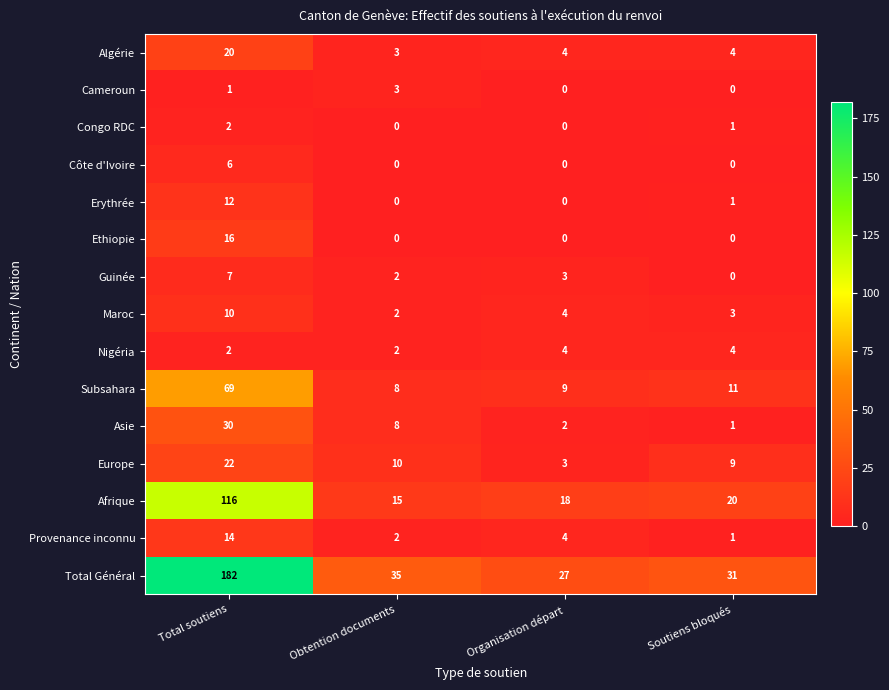

Where is Guinée nearest to the value 3?

Organisation départ